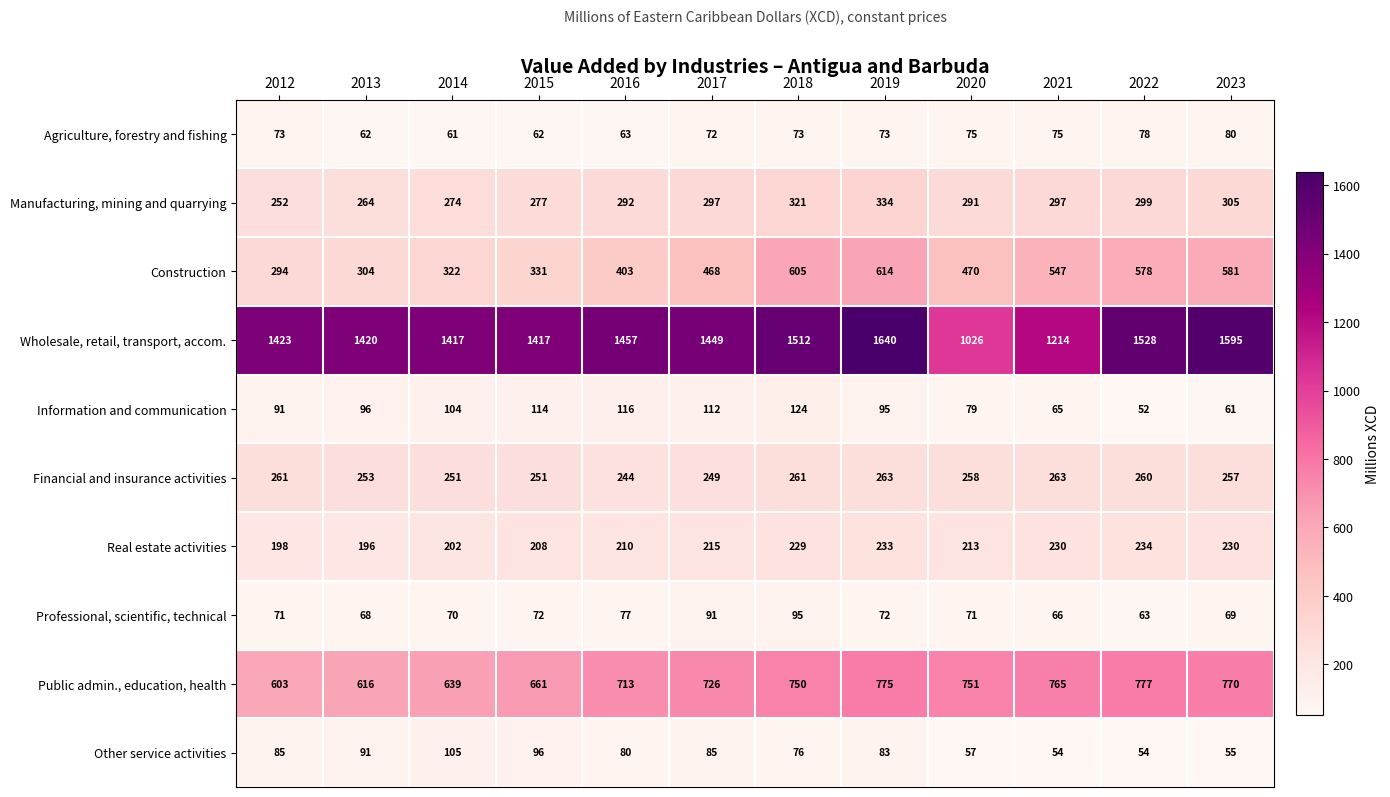

True or false: Wholesale, retail, transport, accom. has a value of 1512 at 2018.

True